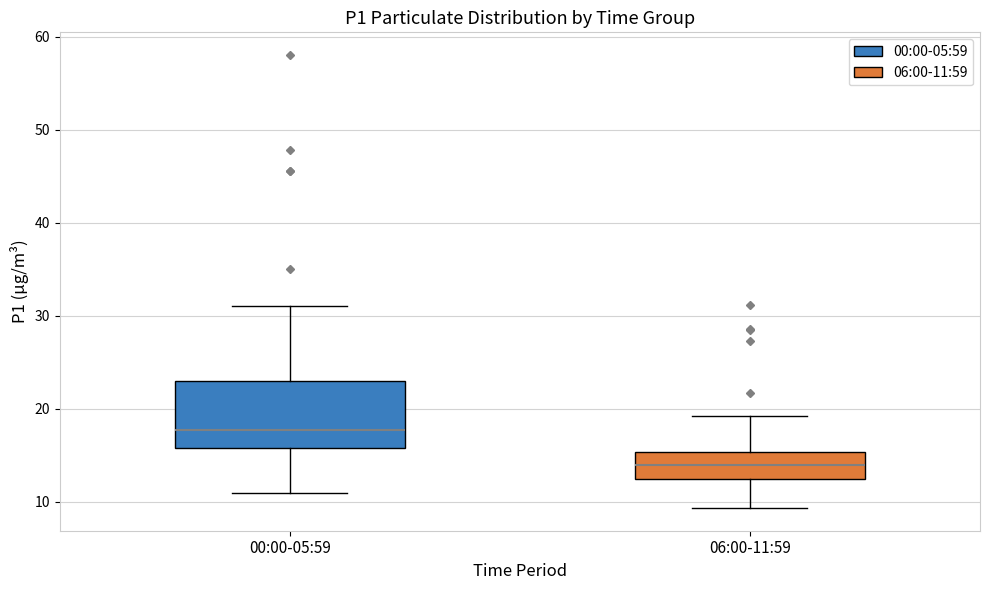

Where is the upper edge of the box for 06:00-11:59 on the y-axis? The values are not printed on the chart, so give them approximately, as read against the axis.

15